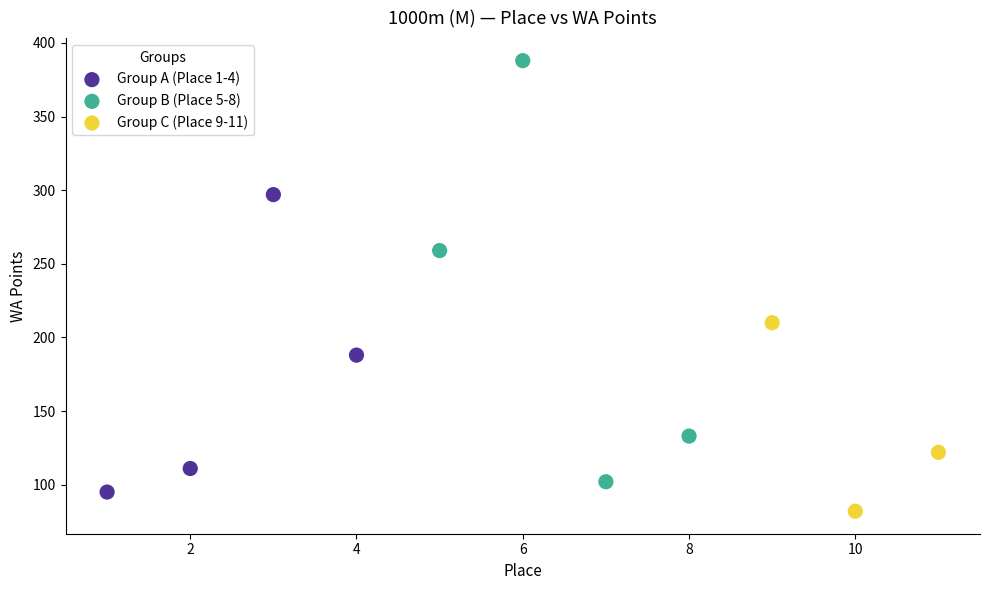

Which series has the widest spread of Y values?

Group B (Place 5-8)